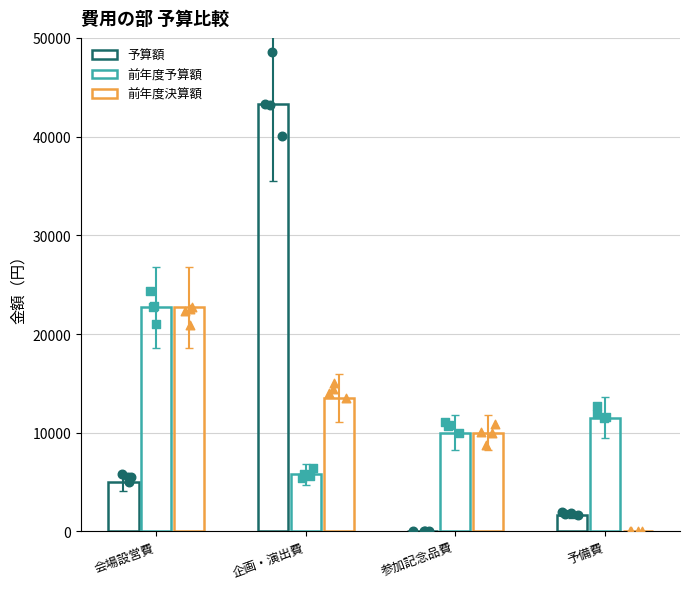

At which category is the sum across all series the highest?

企画・演出費